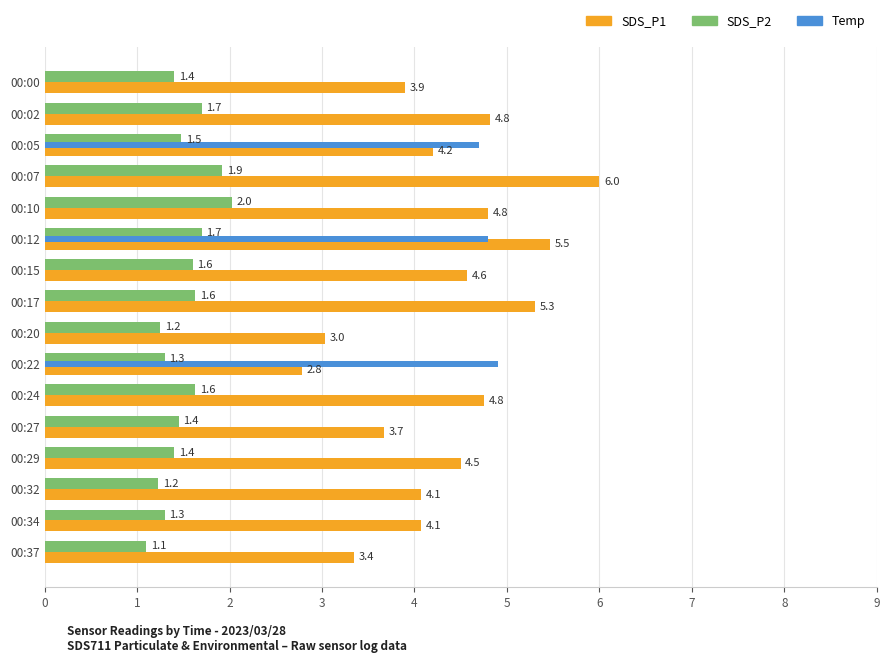

Which series changed the most between 00:07 and 00:34?

SDS_P1